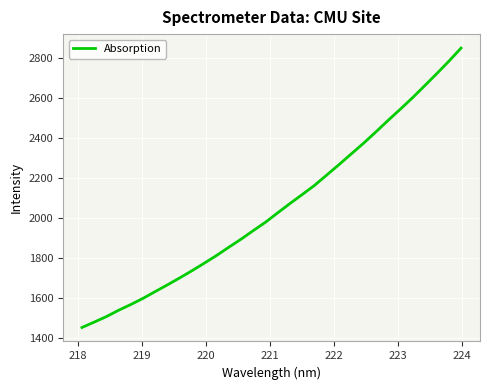

What is the difference between the maximum and minimum values?

1394.8